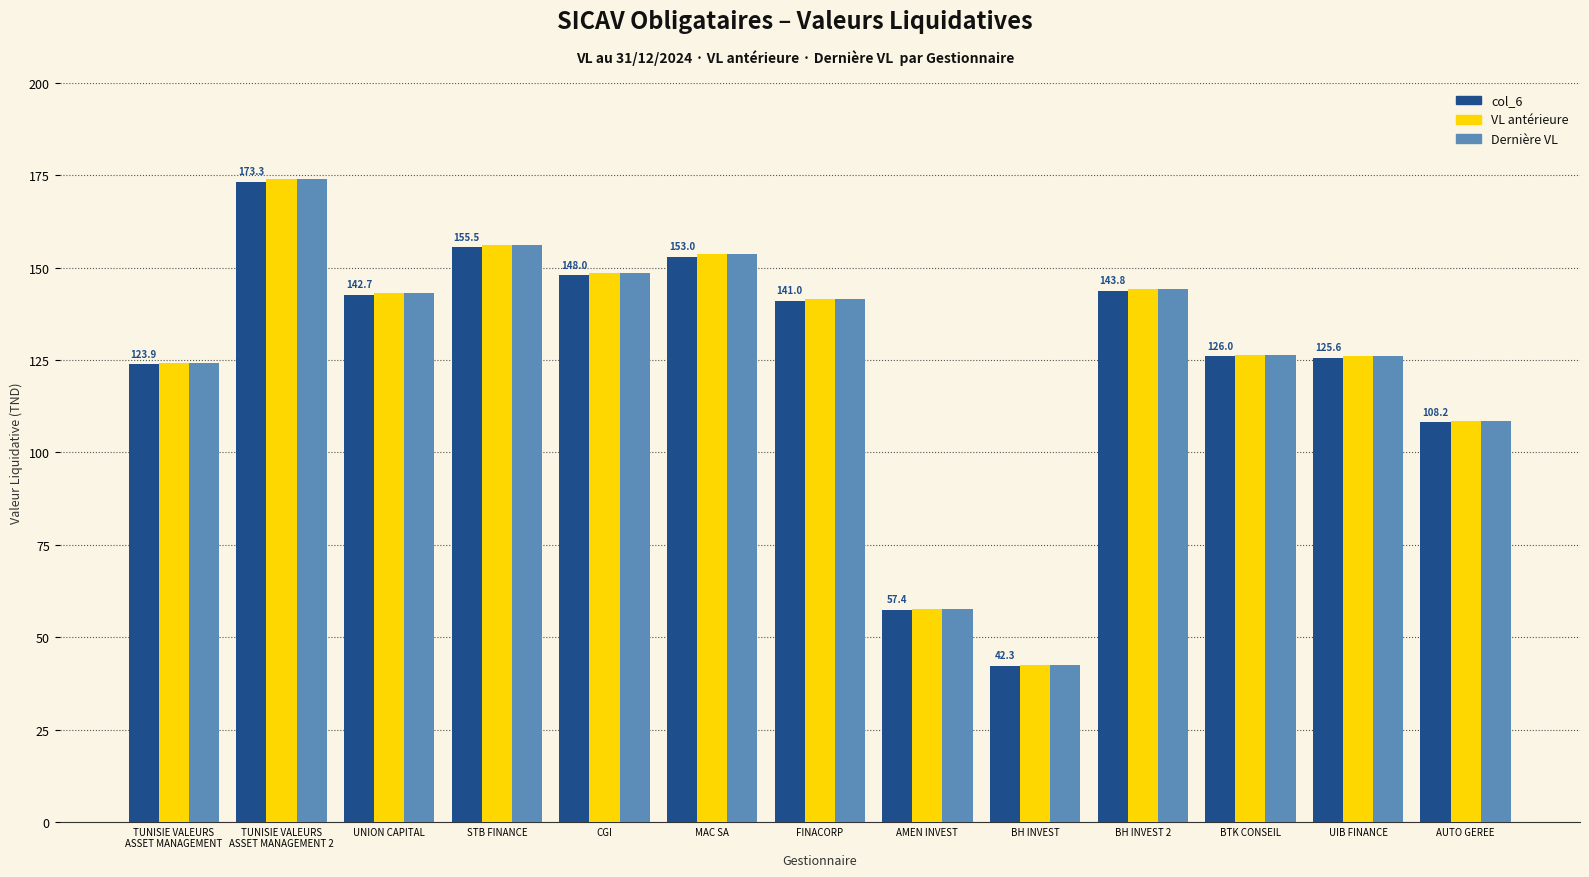

What are all the series names shown in the legend?

col_6, VL antérieure, Dernière VL